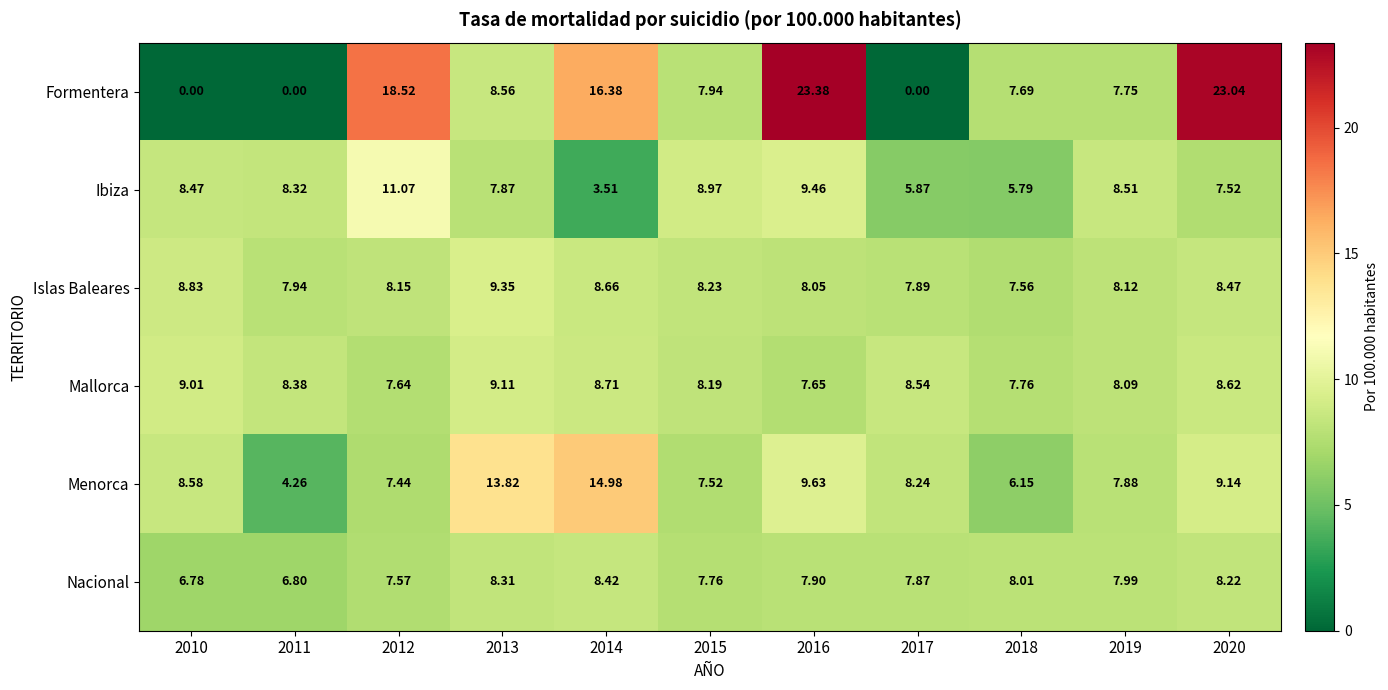

Which series has the largest range (max minus min)?

Formentera